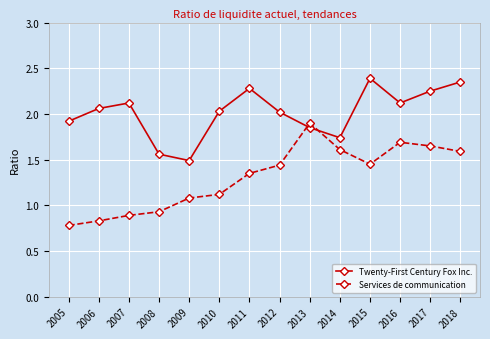

Is it true that Twenty-First Century Fox Inc. equals 1.3 at 2017?

False